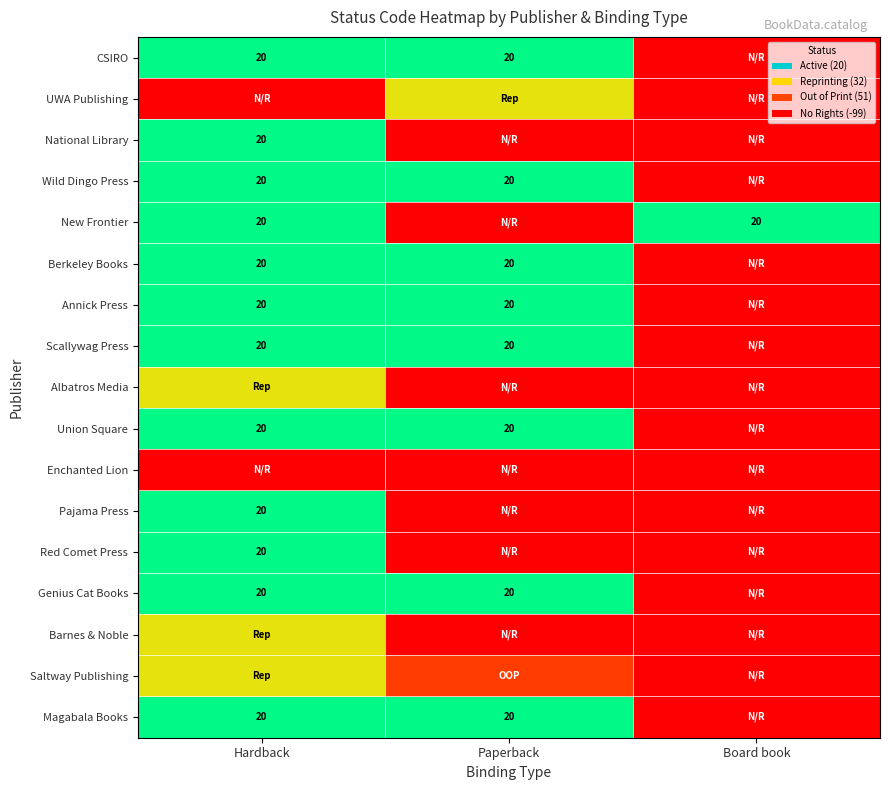

At how many categories does at least one series exceed 0?

3